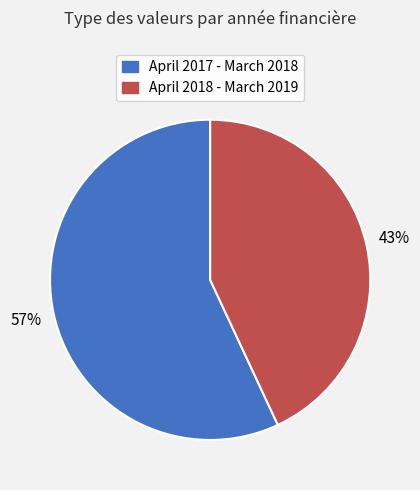

Rank the categories by value from lowest to highest.

April 2018 - March 2019, April 2017 - March 2018